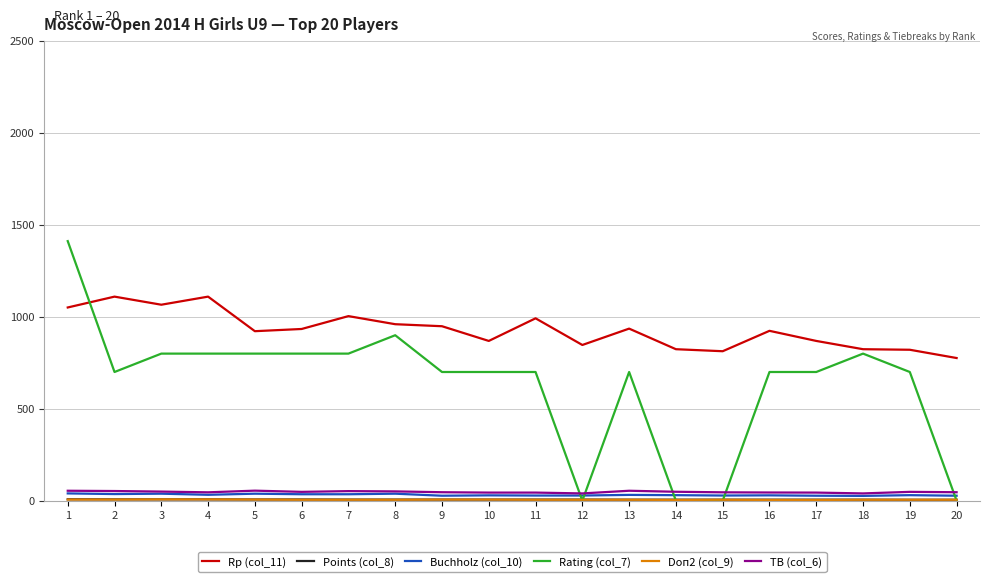

The value of Rating (col_7) at 18 is 1162.4. True or false?

False